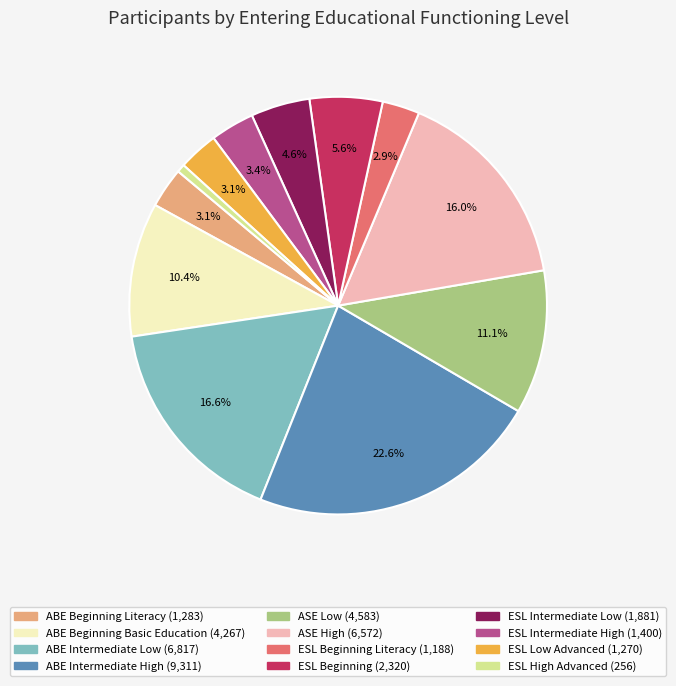

To the nearest percent, what is the difference between the largest and smallest slice percentages?

22%